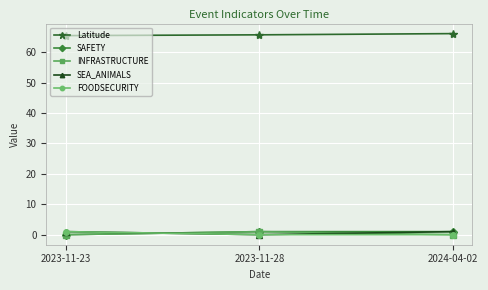

The Latitude series shows 112.0 at 2023-11-23. True or false?

False